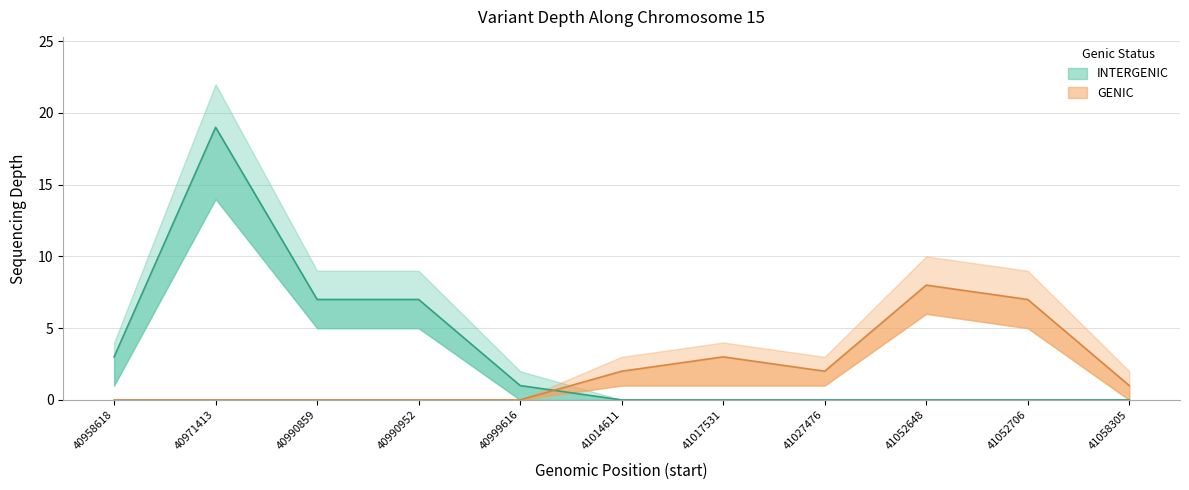

Reading left to right, extract all data points from this chart.

depth: 3	19	7	7	1	2	3	2	8	7	1
depth_upper: 4	22	9	9	2	3	4	3	10	9	2
depth_lower: 1	14	5	5	0	1	1	1	6	5	0